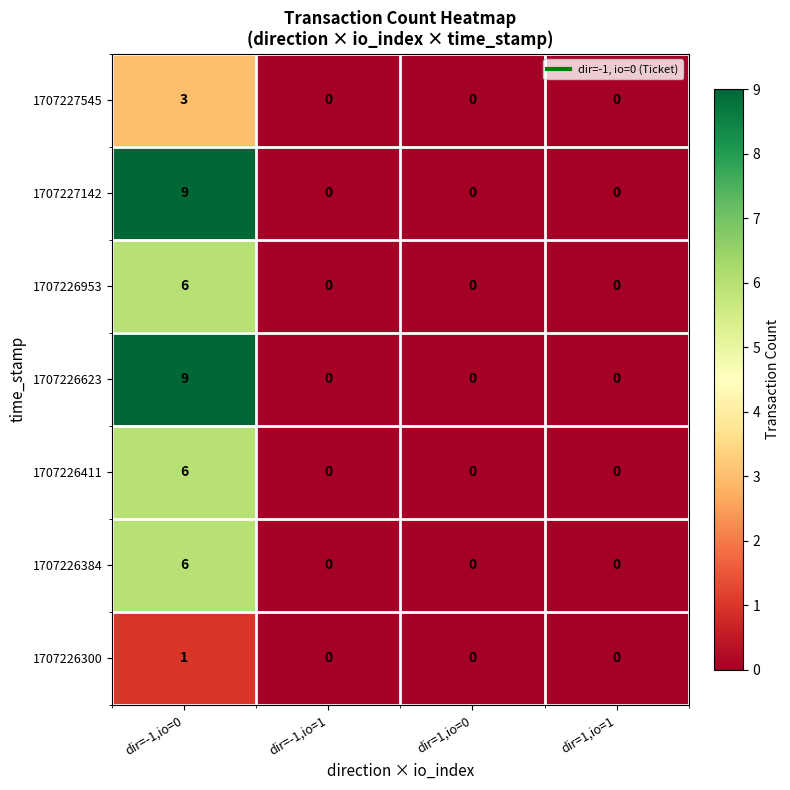

What is the highest value of the 1707226384 series?

6